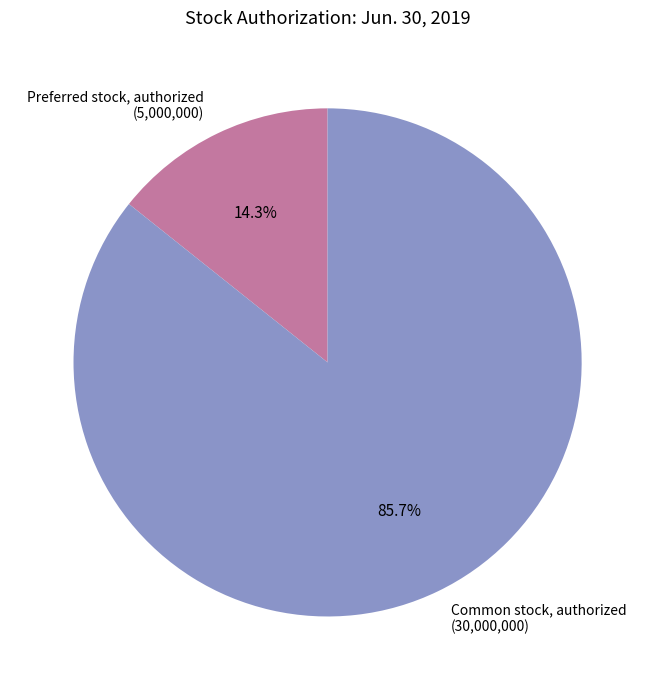

How many segments does this pie chart have?

2